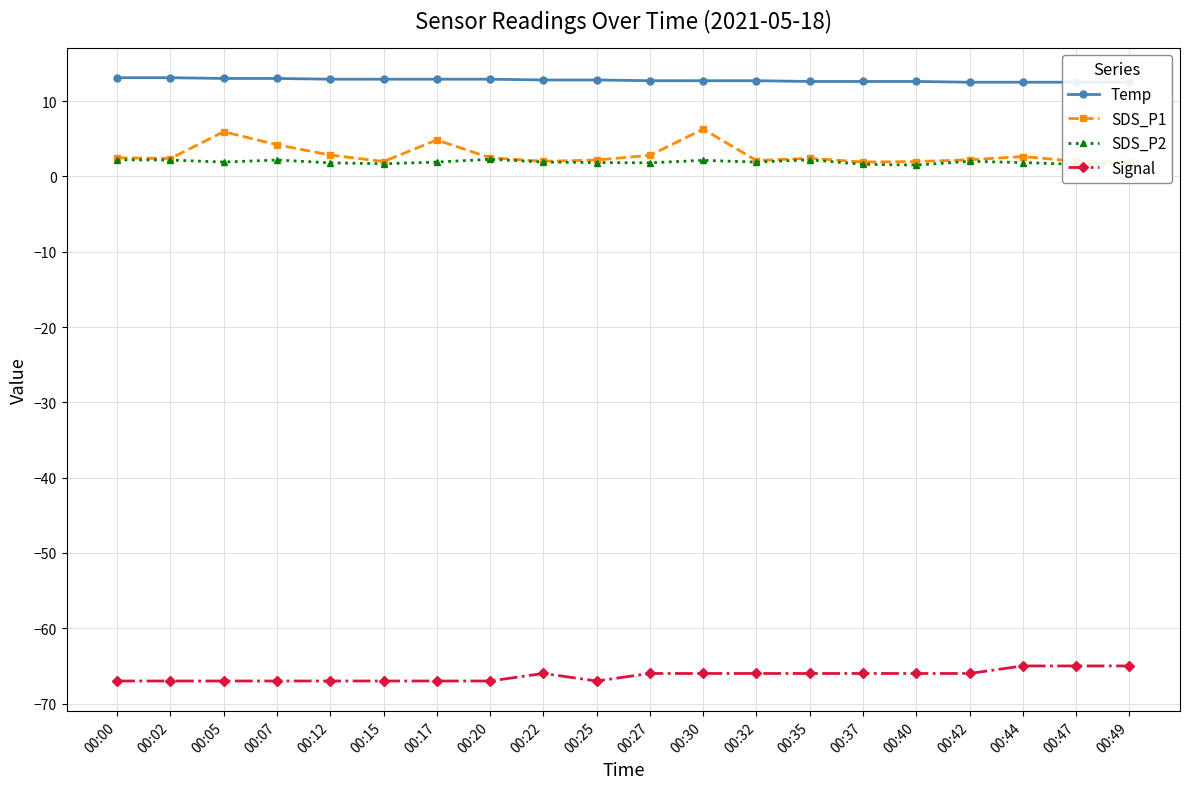

What is the greatest value displayed?

13.1